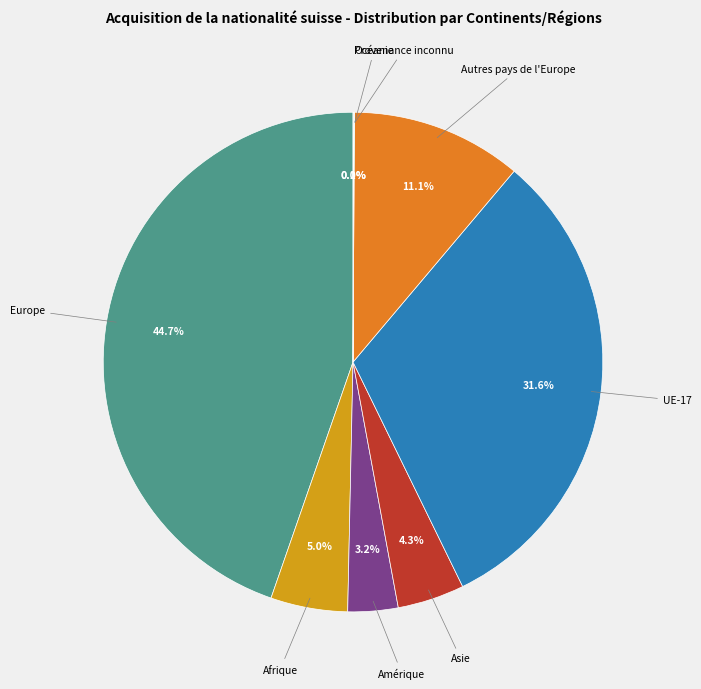

Does any single category account for the majority?

No